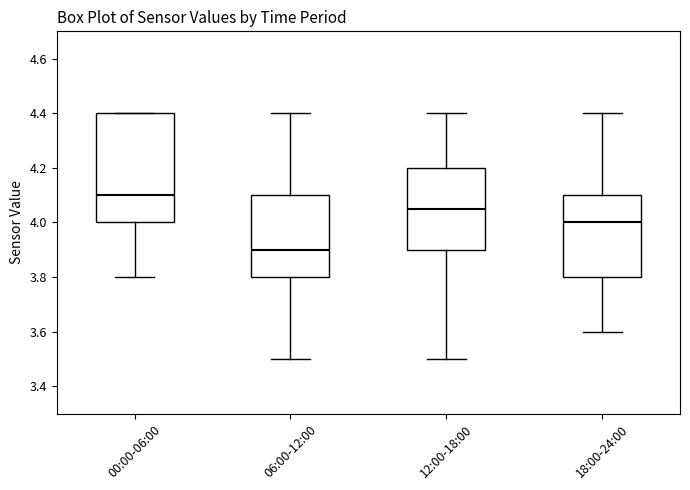

Reading left to right, read every box against the y-axis: the position of its median line, the range the box covers, and the ends of its whiskers. The values are not printed on the chart, so give them approximately, as read against the axis.

00:00-06:00: median 4.10, box 4.00 to 4.40, whiskers 3.80 to 4.40
06:00-12:00: median 3.90, box 3.80 to 4.10, whiskers 3.50 to 4.40
12:00-18:00: median 4.06, box 3.90 to 4.20, whiskers 3.50 to 4.40
18:00-24:00: median 4.00, box 3.80 to 4.10, whiskers 3.60 to 4.40